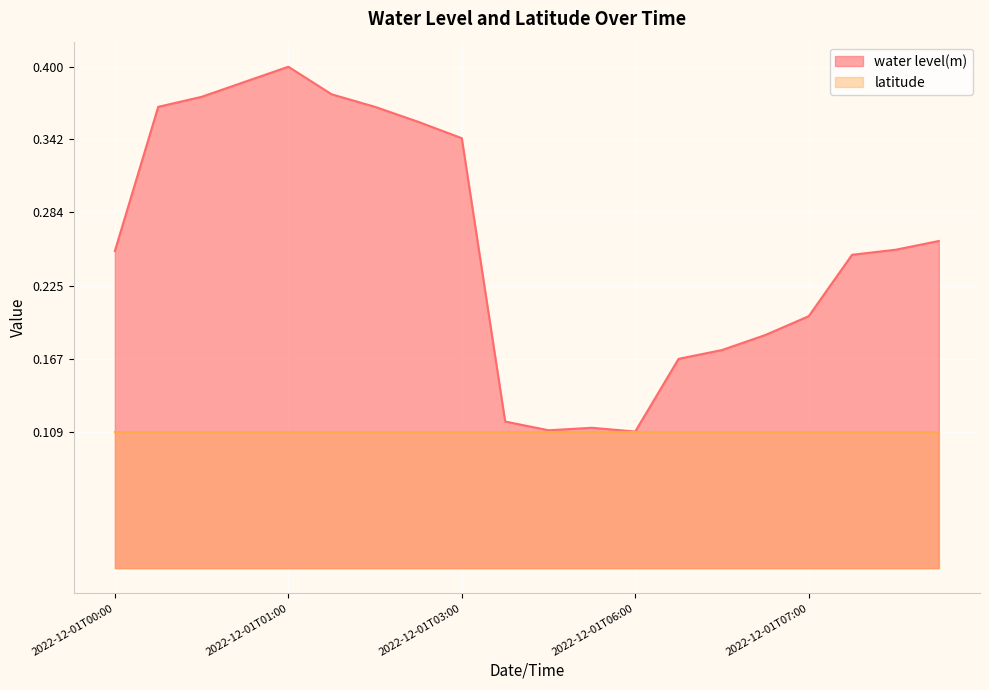

What is the difference between the maximum and minimum values?

0.3